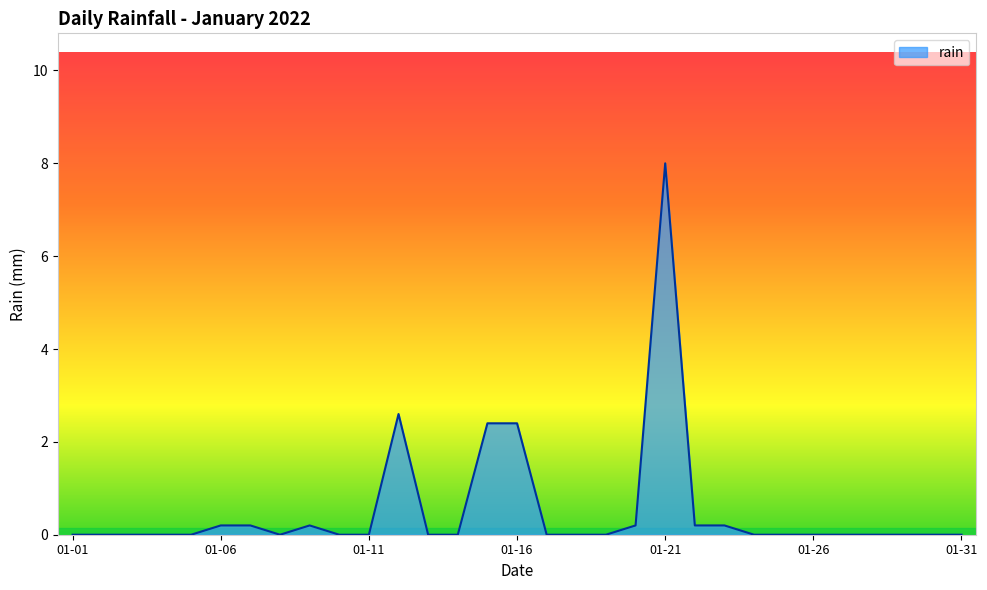

What is the difference between the maximum and minimum values?

8.0